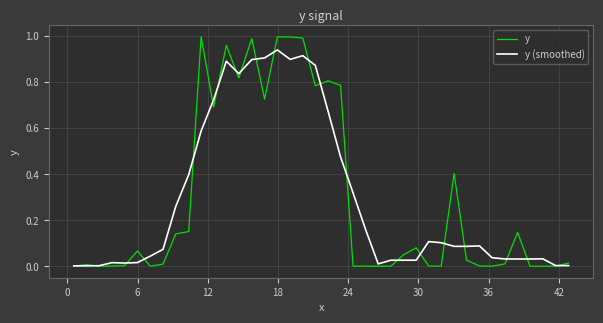

Rank the series by their maximum value, from highest to lowest.

y, y (smoothed)